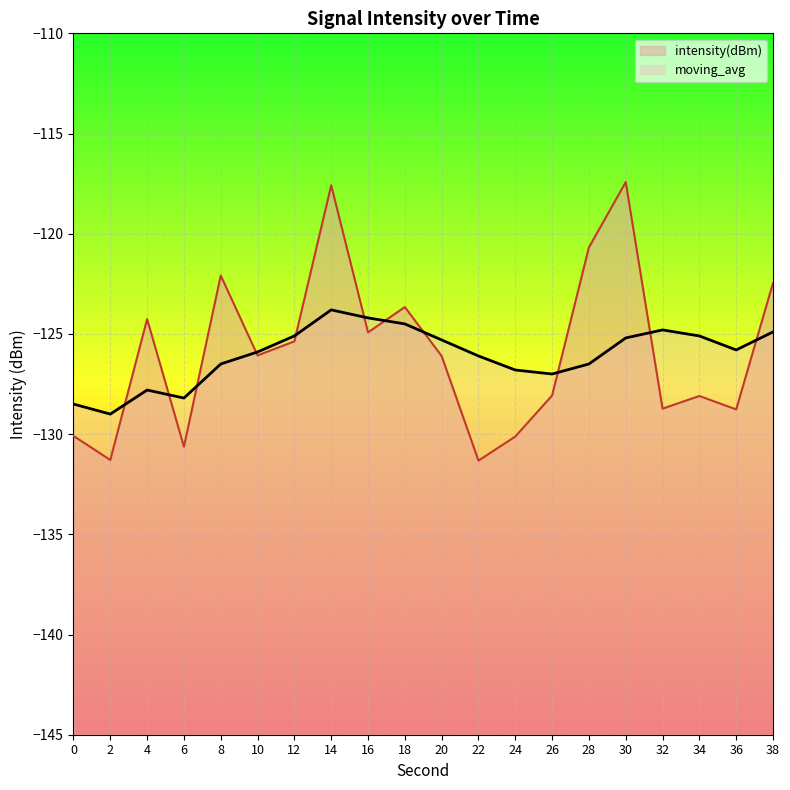

What is the difference between the maximum and minimum values in the intensity(dBm) series?

13.9